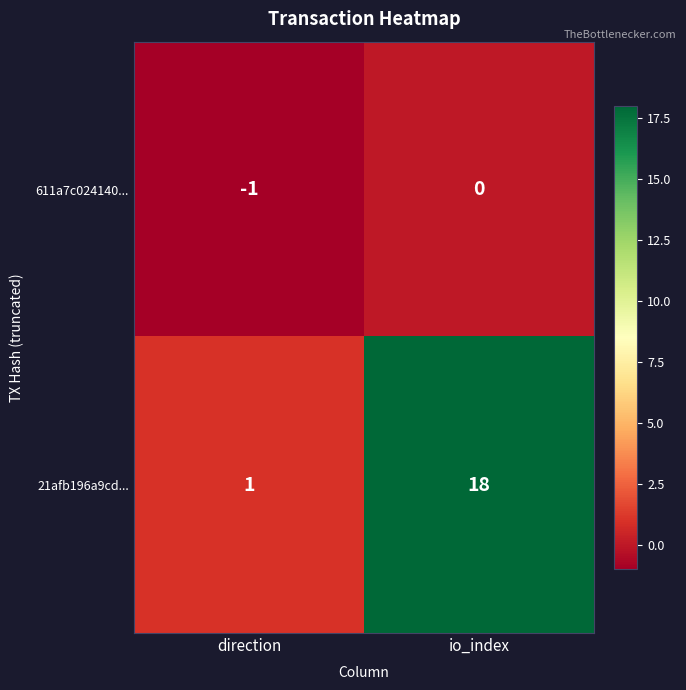

At io_index, list the series in order from largest to smallest.

21afb196a9cd..., 611a7c024140...